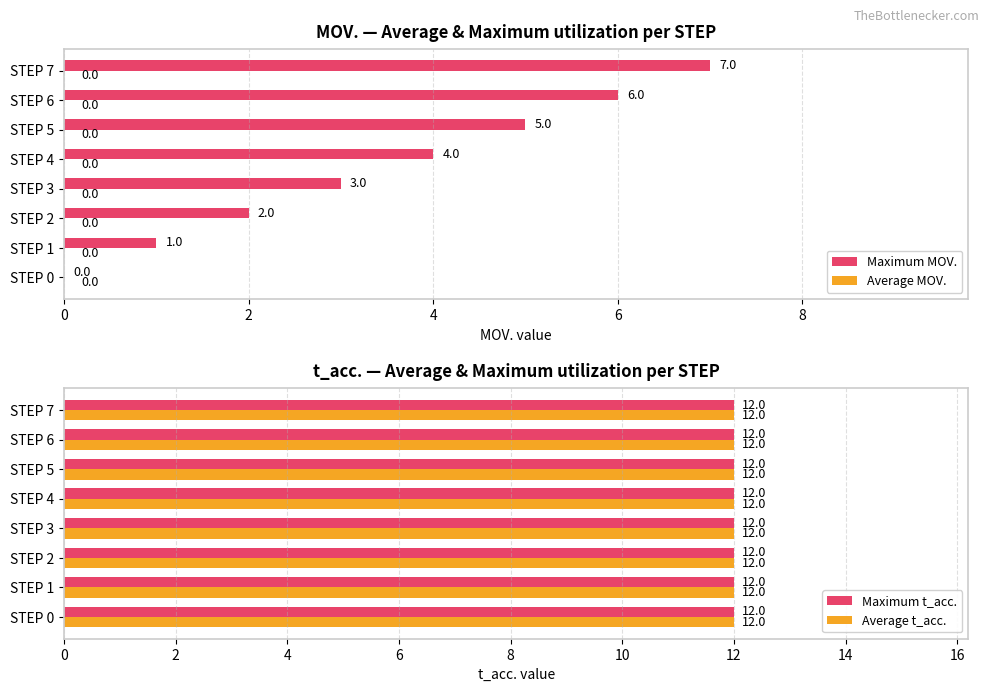

Is it true that Maximum MOV. equals 2 at STEP 1?

False